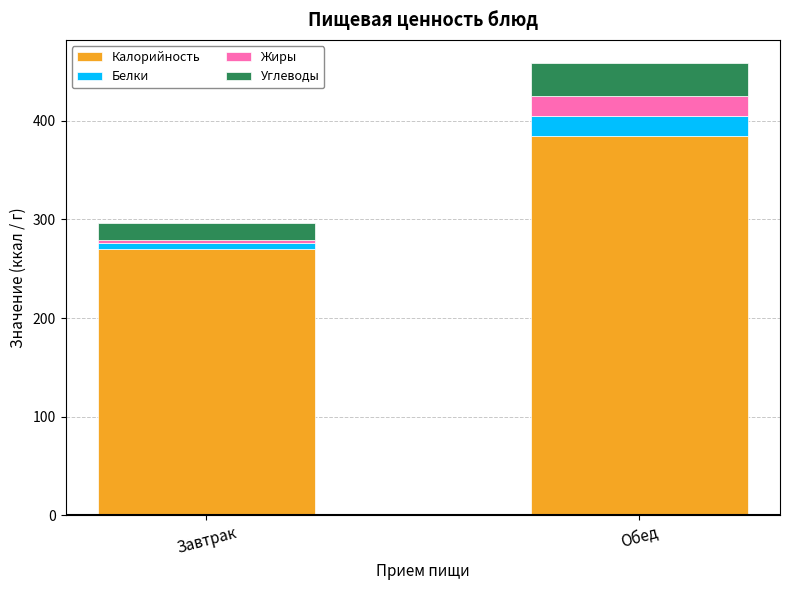

What is the highest value of the Калорийность series?

384.2